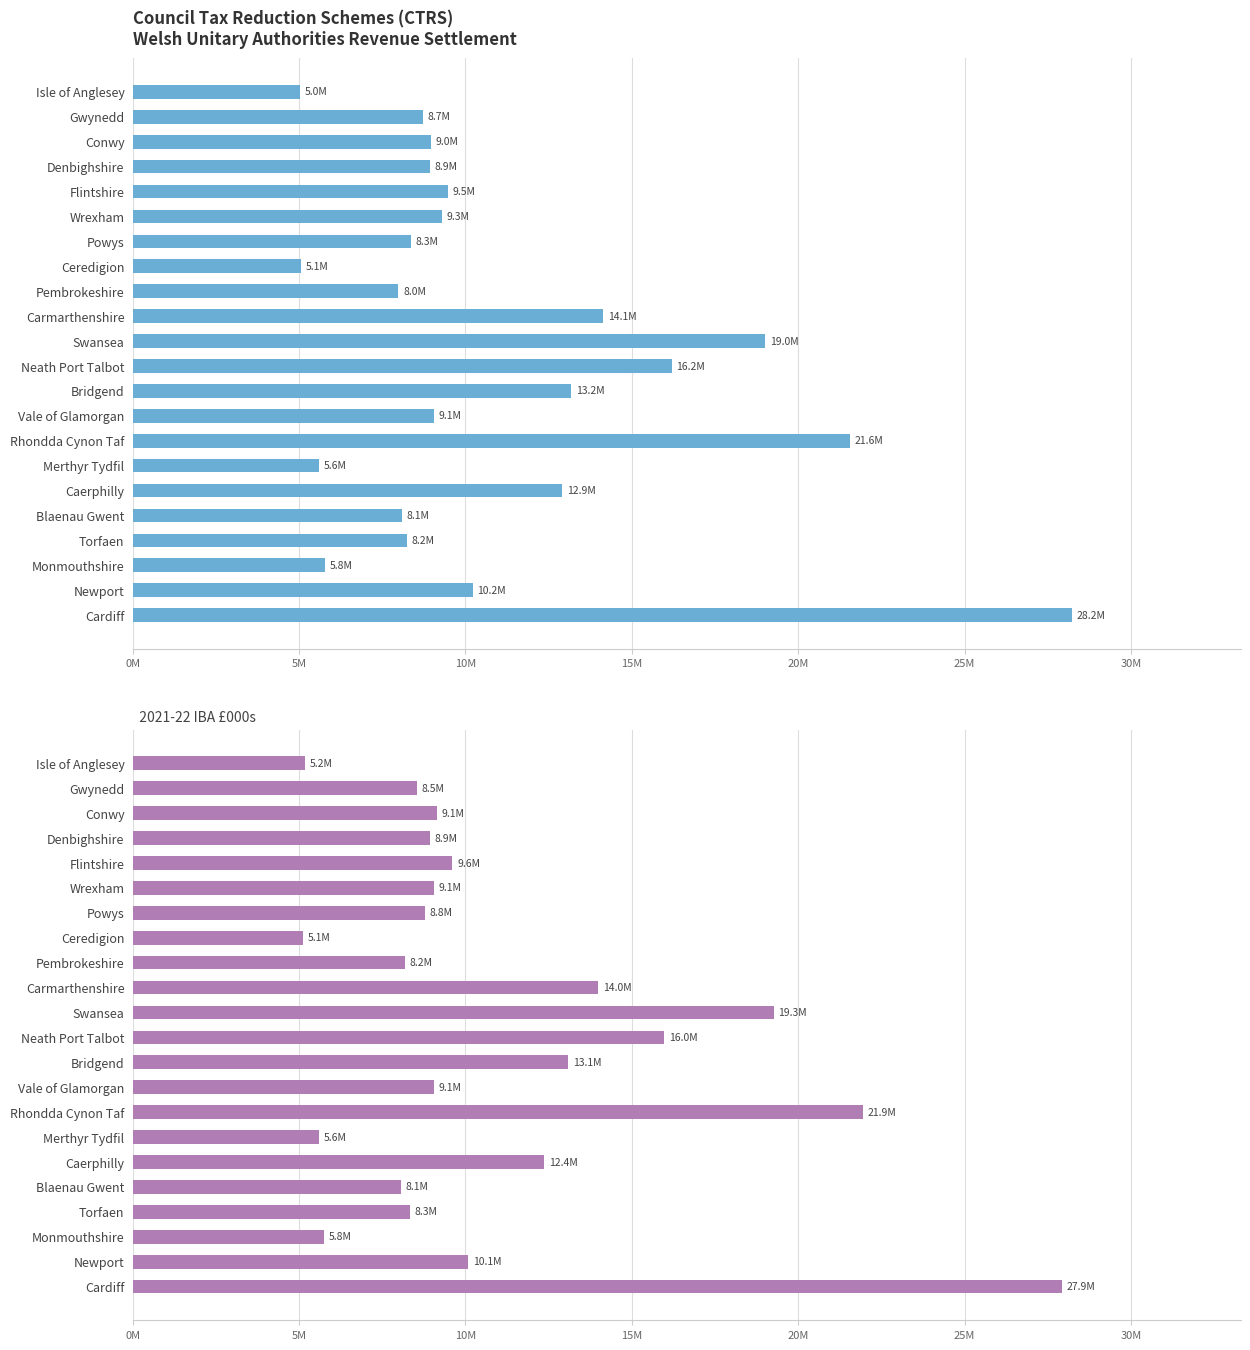

Reading left to right, what are all the values shown in this chart?

2020-21 IBA £000s: 5036944.8	8728366.8	8963825.4	8934557.6	9462564.2	9298315.4	8348567.6	5060758.1	7983684.6	14134393.7	19012043.4	16201289.8	13183748.2	9052573.3	21564200.9	5611030.8	12916248.3	8078975.6	8234203.5	5766439.4	10212307.6	28214961.2
2021-22 IBA £000s: 5185606.6	8541226.9	9137731.8	8920095.2	9609427.9	9062420.8	8775365.2	5122285.4	8187272.6	13995674.1	19263698.3	15977270.7	13087698.6	9062401.0	21936335.7	5595483.0	12371766.2	8067077.0	8330704.8	5753257.5	10082869.7	27934331.0